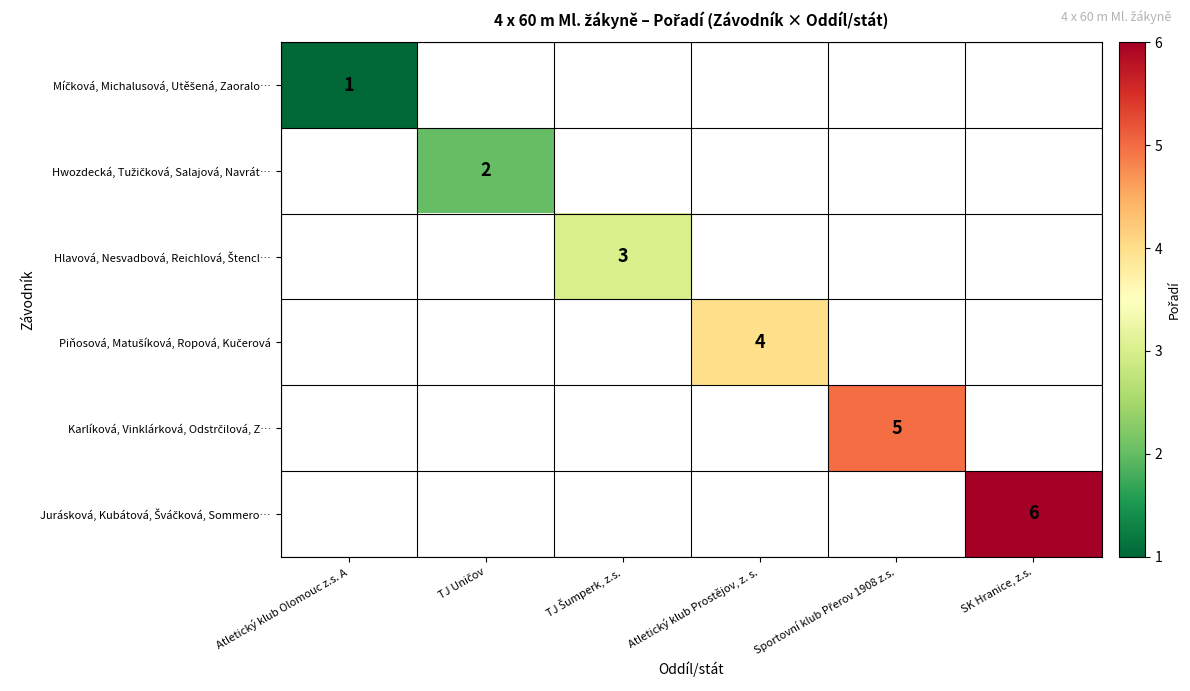

Is the value of Karlíková, Vinklárková, Odstrčilová, Z… at Sportovní klub Přerov 1908 z.s. greater than the value of Hlavová, Nesvadbová, Reichlová, Štencl… at TJ Šumperk, z.s.?

Yes